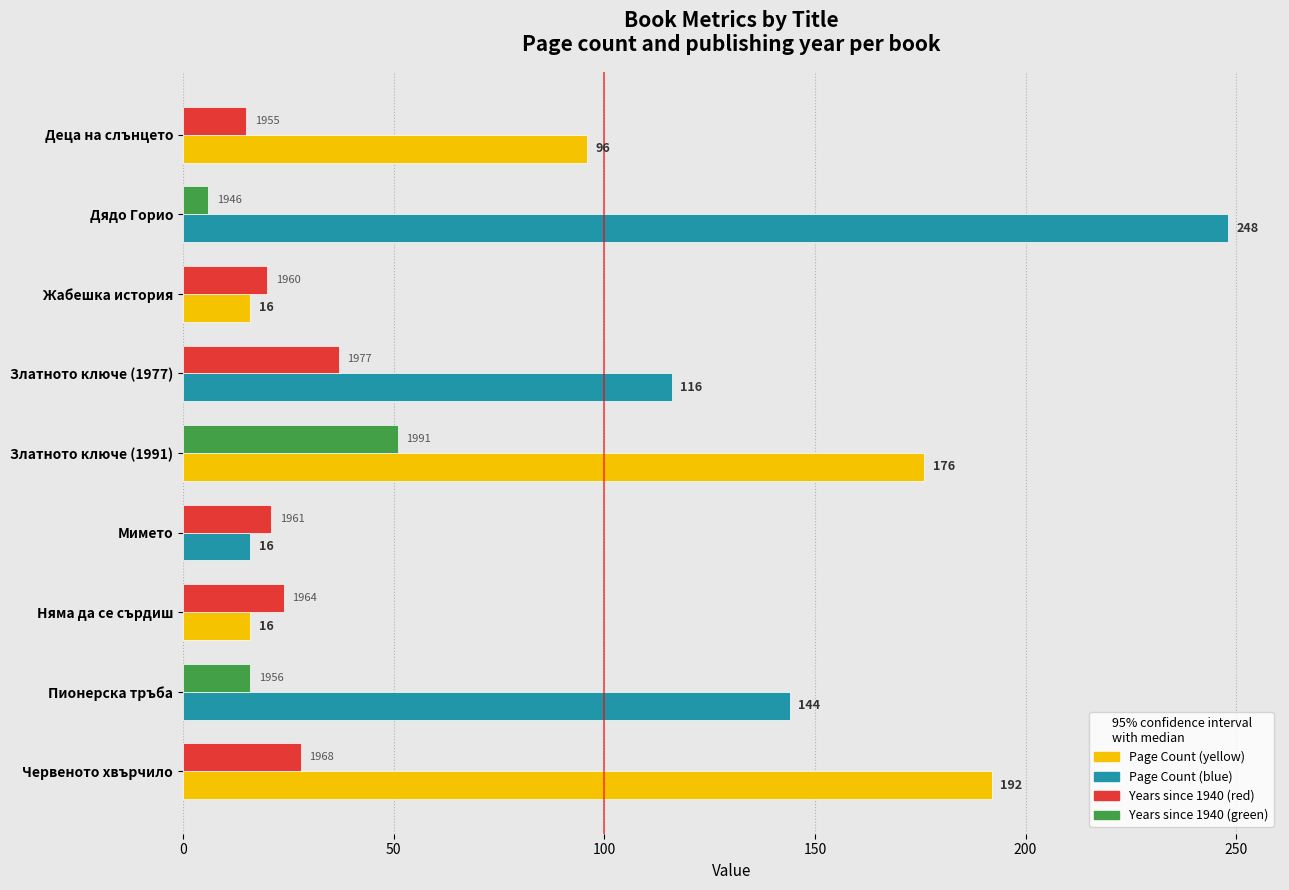

Which category has the lowest value across all series?

Дядо Горио